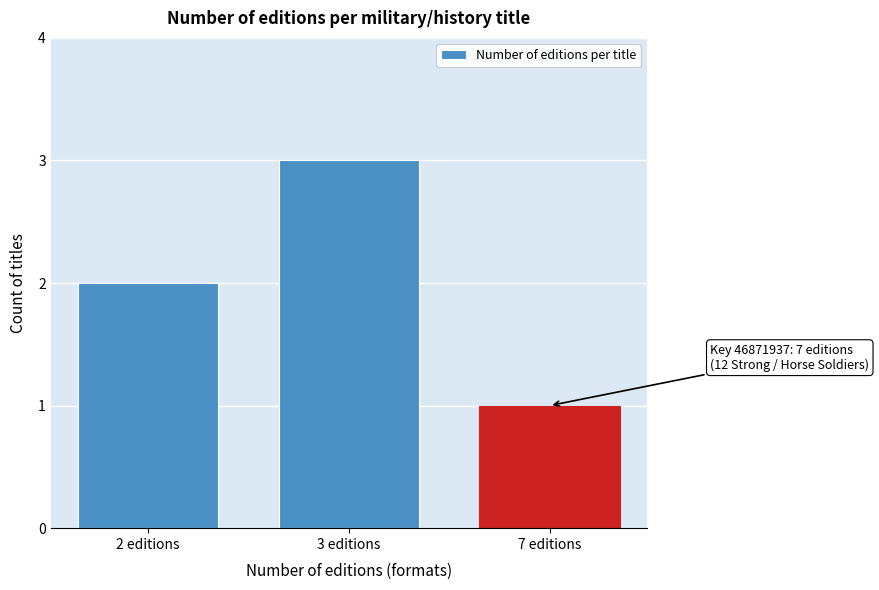

Reading left to right, transcribe all the data shown in this chart.

2	3	1